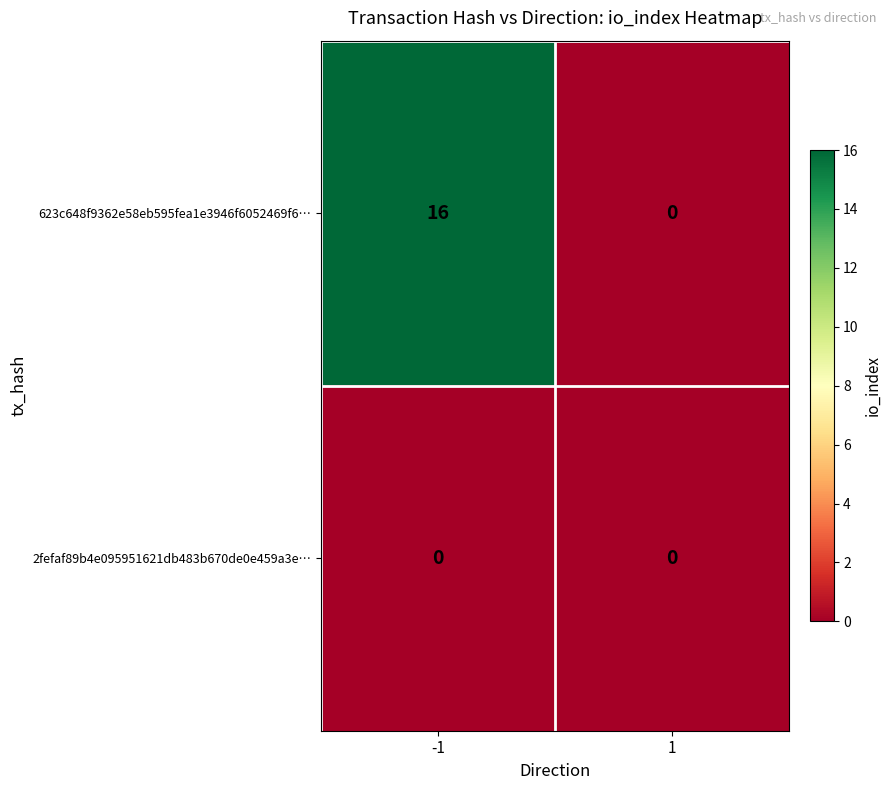

List the series in order of their overall mean, lowest first.

2fefaf89b4e095951621db483b670de0e459a3e…, 623c648f9362e58eb595fea1e3946f6052469f6…